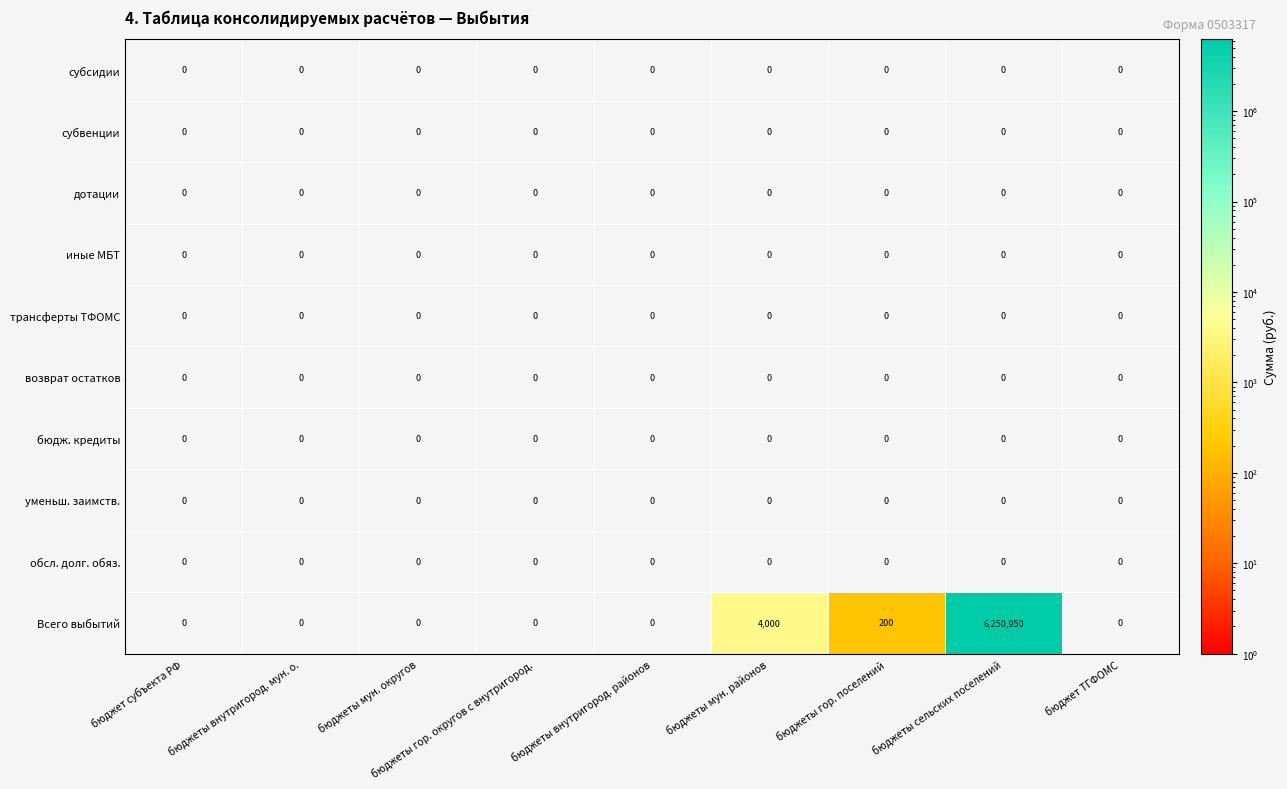

What is the maximum value shown in the chart?

6250950